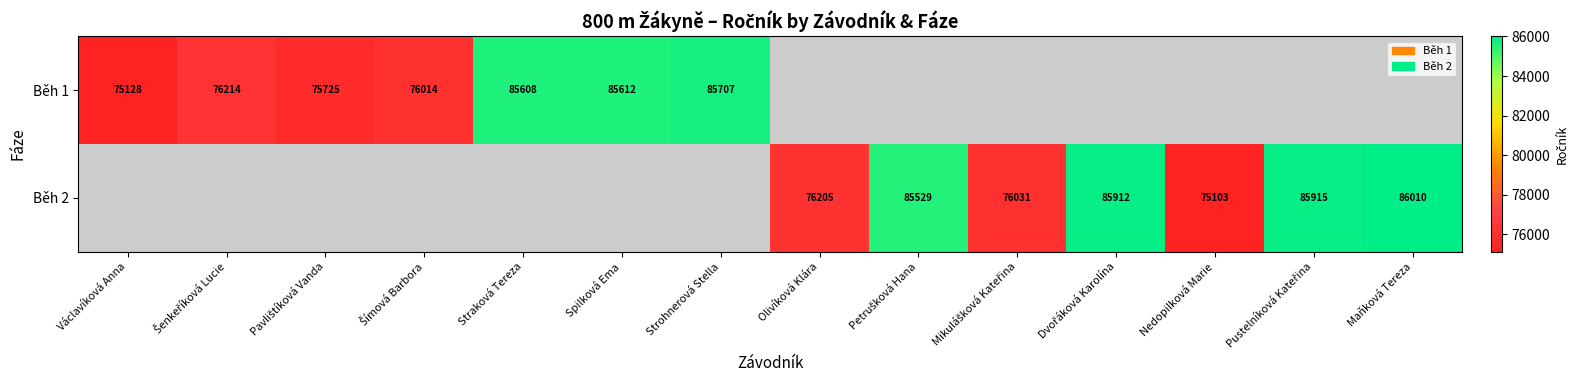

What is the sum of the Běh 2 values at Maňková Tereza and Nedopilková Marie?

161113